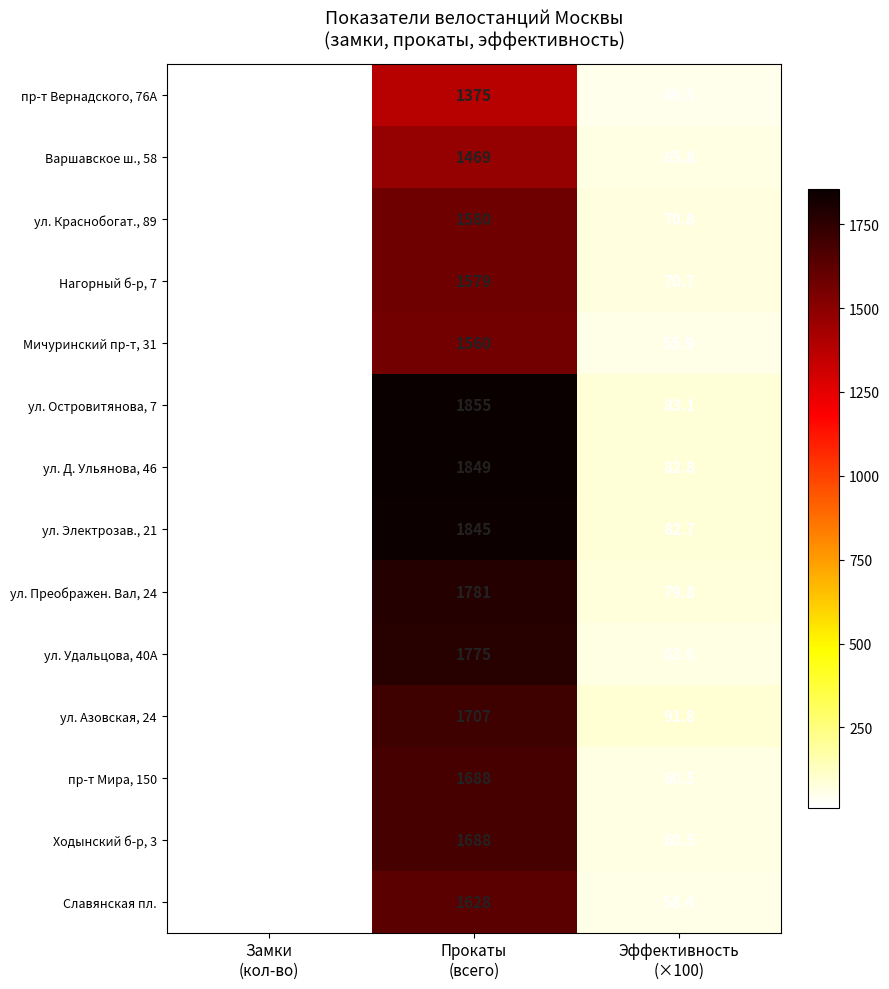

What is the total value across all series at Эффективность
(×100)?

975.7